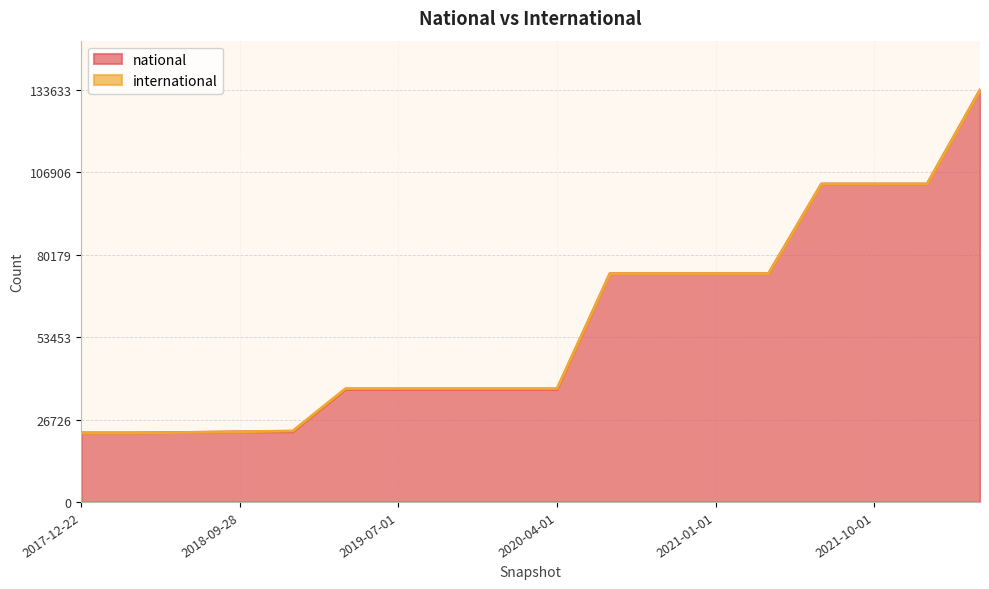

How many lines are shown in the chart?

2